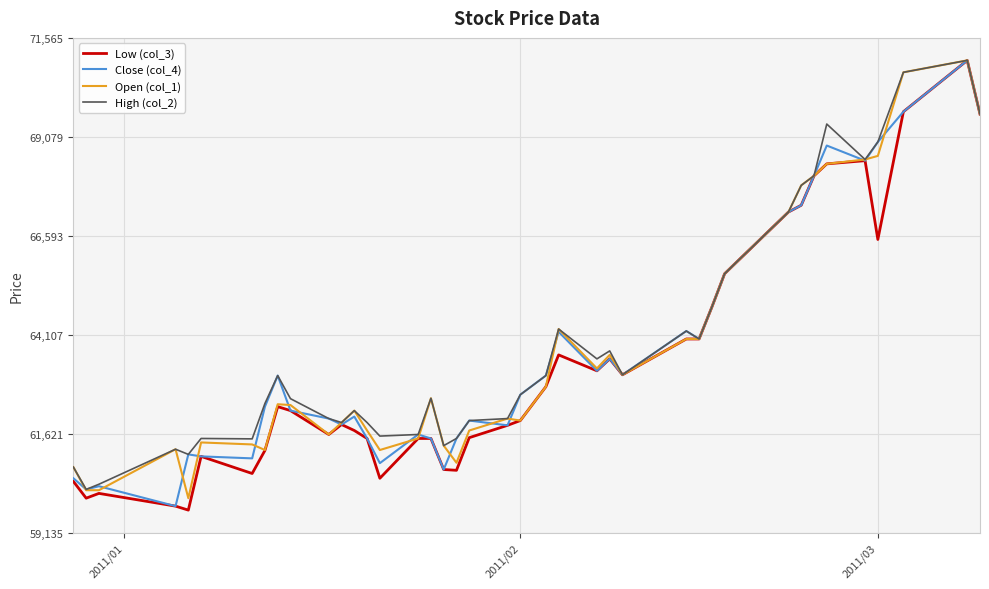

What is the maximum value shown in the chart?

71000